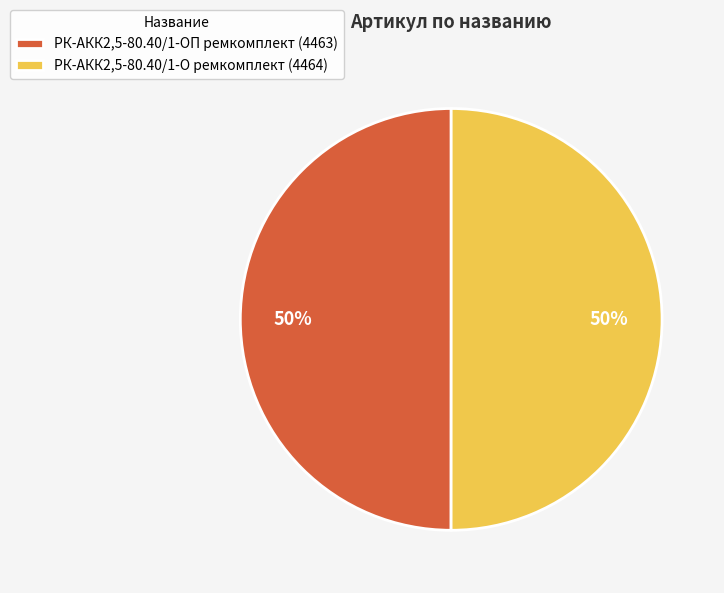

To the nearest percent, what is the average slice percentage?

50%